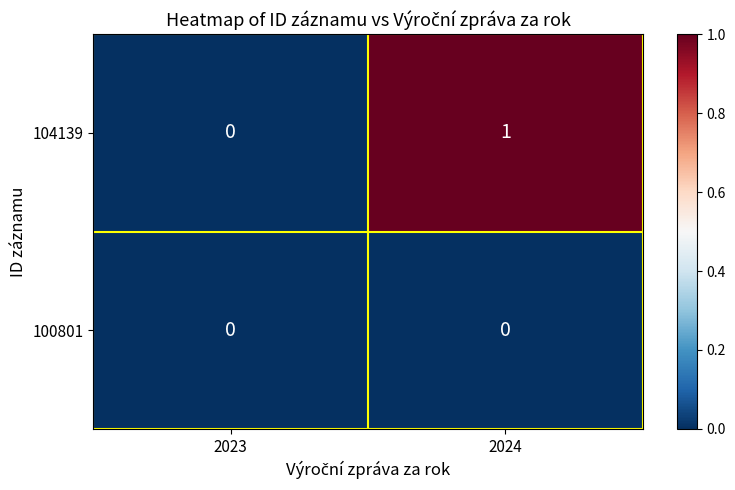

Rank the series by their maximum value, from lowest to highest.

100801, 104139